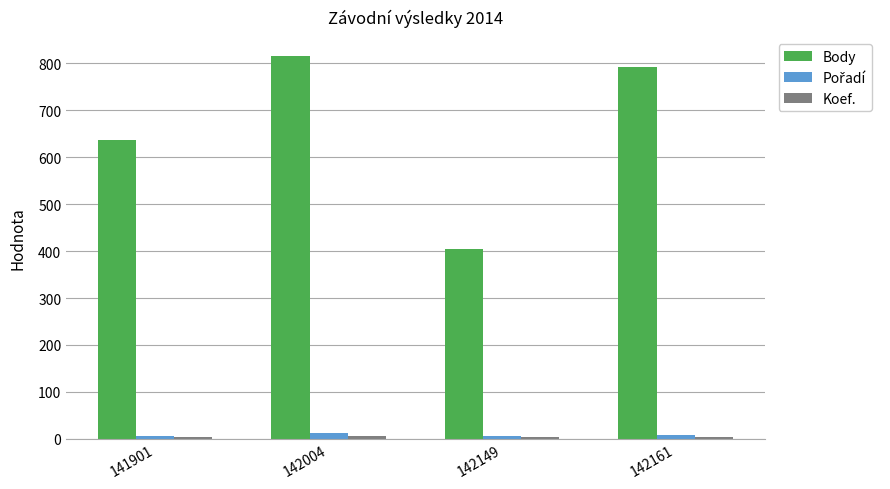

What is the greatest value displayed?

815